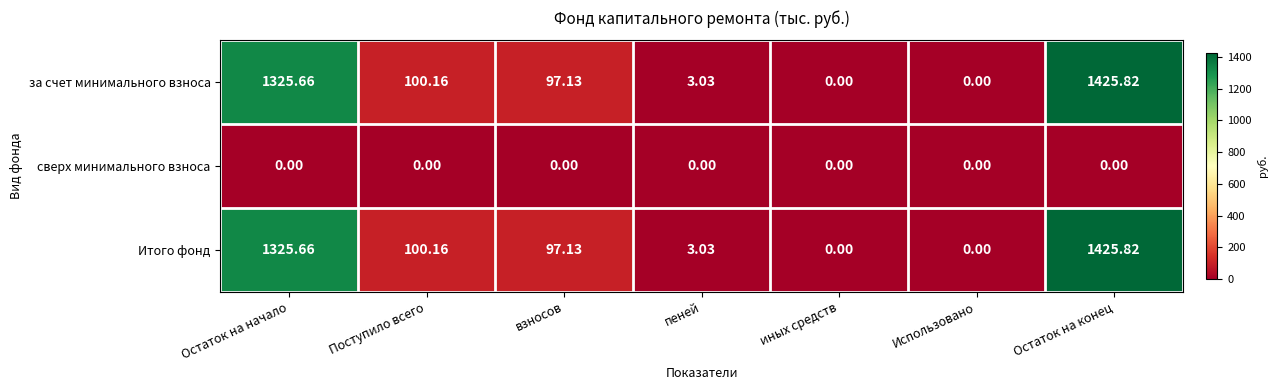

Is the value of сверх минимального взноса at Остаток на конец greater than the value of Итого фонд at Остаток на конец?

No